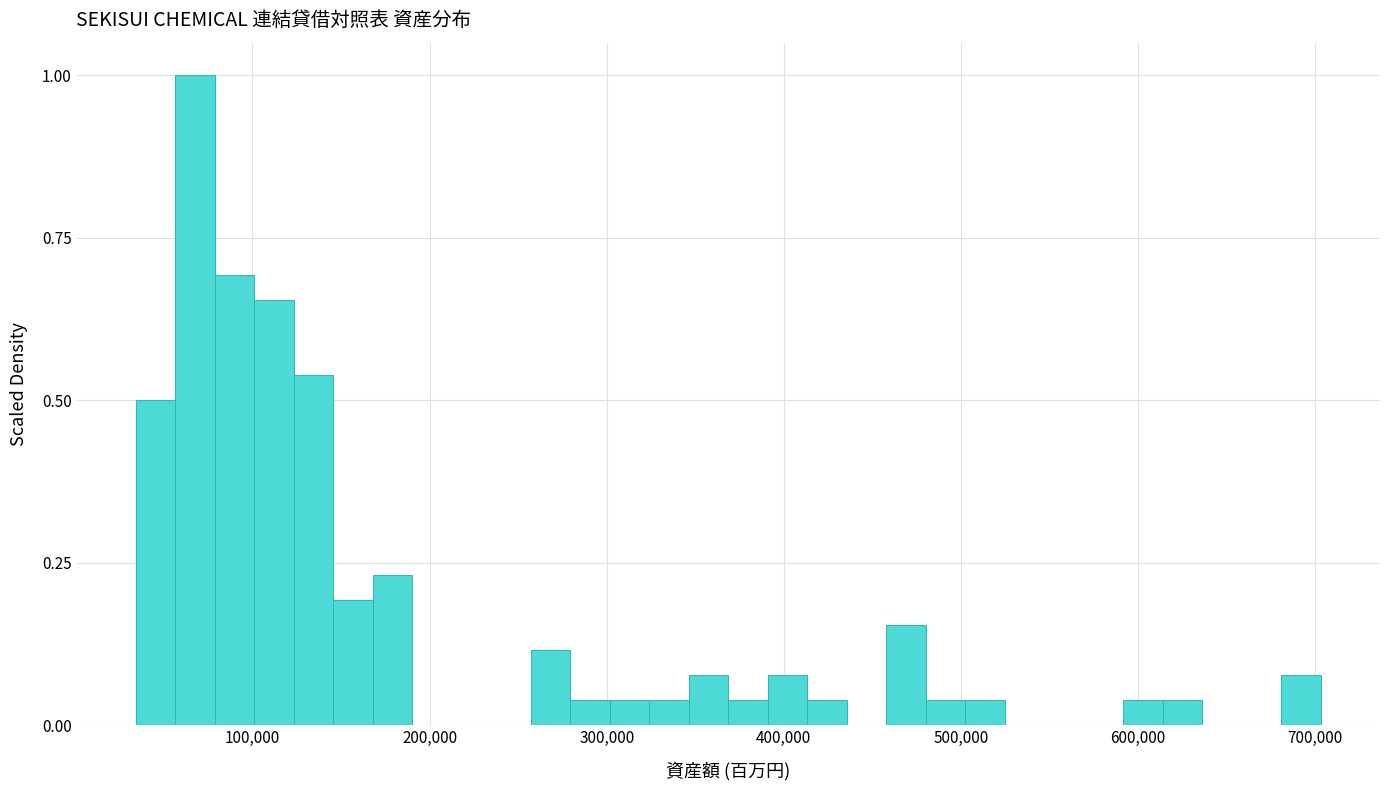

Read against the x-axis, roughly where is the centre of the tallest bar?

70000